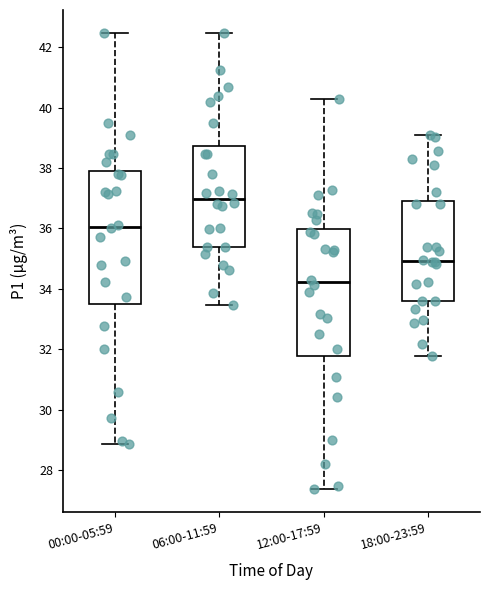

Which box has the lowest median line?

12:00-17:59